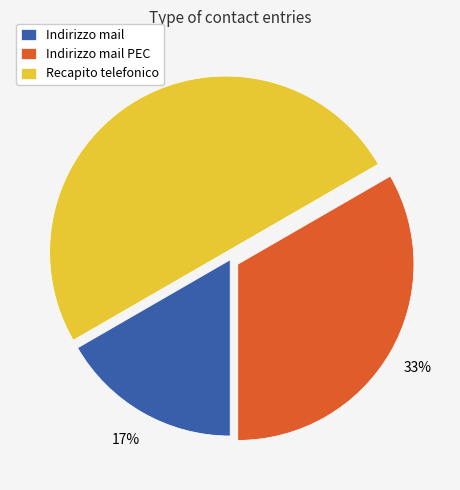

What is the largest slice in the pie chart?

Recapito telefonico